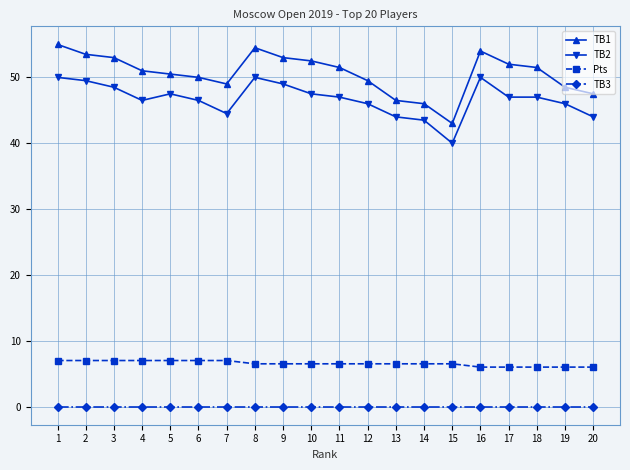

Reading left to right, list all the values displayed in this chart.

TB1: 1=55.0	2=53.5	3=53.0	4=51.0	5=50.5	6=50.0	7=49.0	8=54.5	9=53.0	10=52.5	11=51.5	12=49.5	13=46.5	14=46.0	15=43.0	16=54.0	17=52.0	18=51.5	19=48.5	20=47.5
TB2: 1=50.0	2=49.5	3=48.5	4=46.5	5=47.5	6=46.5	7=44.5	8=50.0	9=49.0	10=47.5	11=47.0	12=46.0	13=44.0	14=43.5	15=40.0	16=50.0	17=47.0	18=47.0	19=46.0	20=44.0
Pts: 1=7.0	2=7.0	3=7.0	4=7.0	5=7.0	6=7.0	7=7.0	8=6.5	9=6.5	10=6.5	11=6.5	12=6.5	13=6.5	14=6.5	15=6.5	16=6.0	17=6.0	18=6.0	19=6.0	20=6.0
TB3: 1=0.0	2=0.0	3=0.0	4=0.0	5=0.0	6=0.0	7=0.0	8=0.0	9=0.0	10=0.0	11=0.0	12=0.0	13=0.0	14=0.0	15=0.0	16=0.0	17=0.0	18=0.0	19=0.0	20=0.0